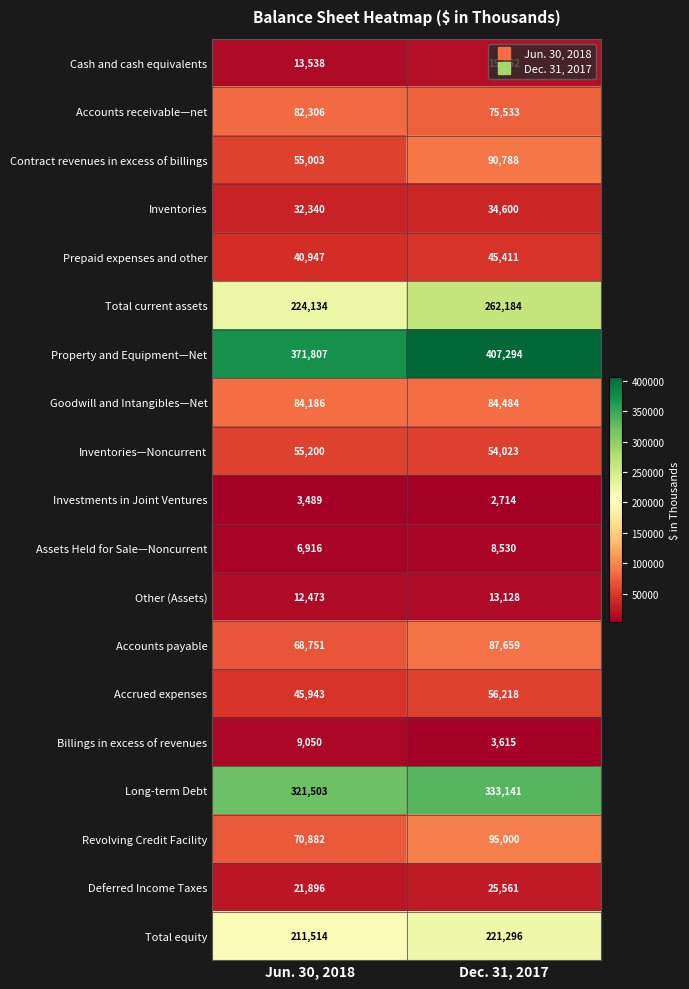

What is the highest value of the Billings in excess of revenues series?

9050